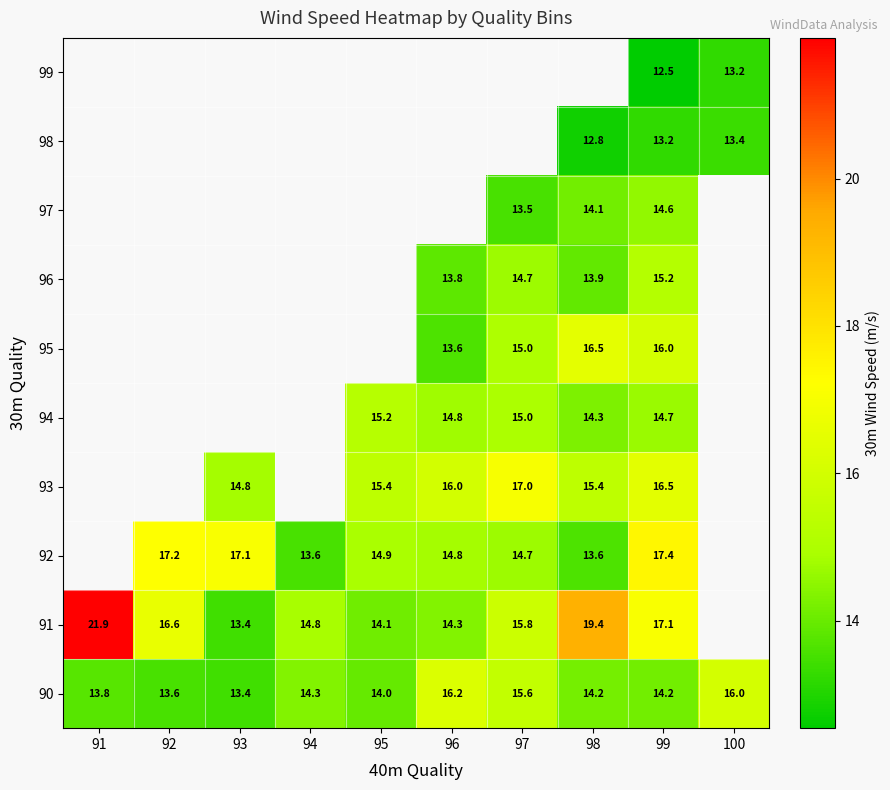

Is the value of 90 at 92 greater than the value of 94 at 96?

No